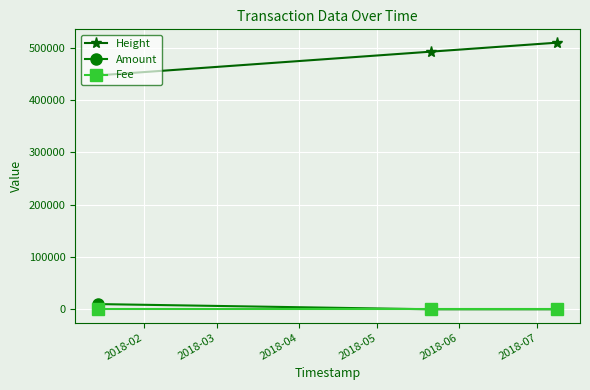

Which series has the largest total across all categories?

Height